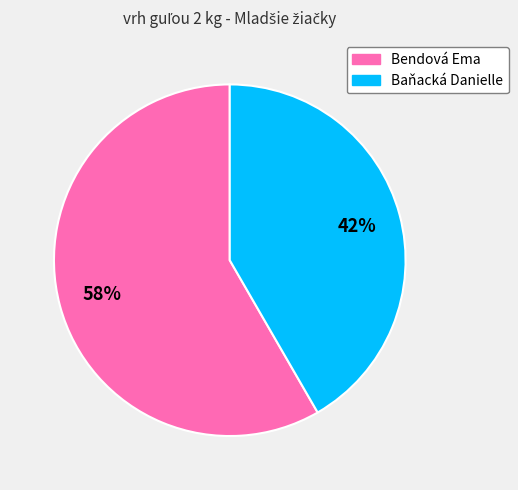

Which category has the smallest portion of the pie?

Baňacká Danielle